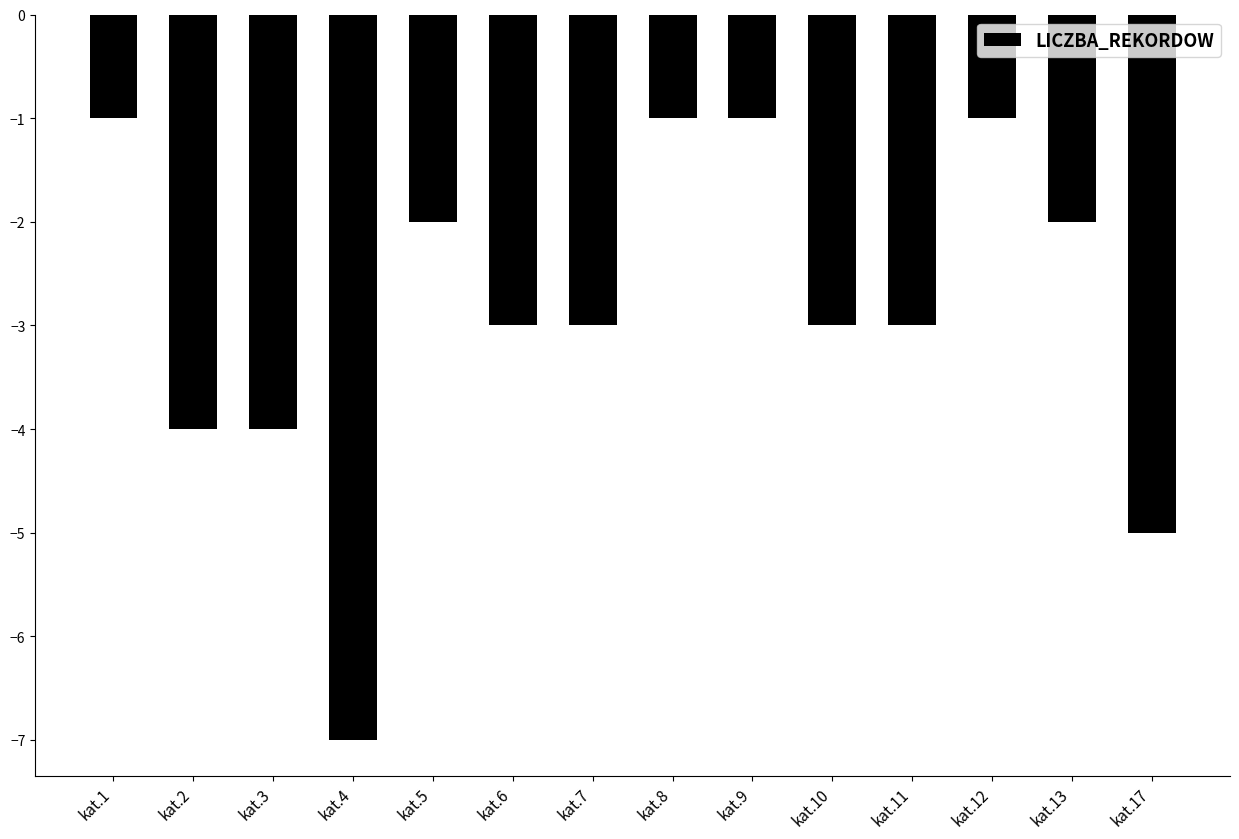

Is it true that the value at kat.17 is -8?

False